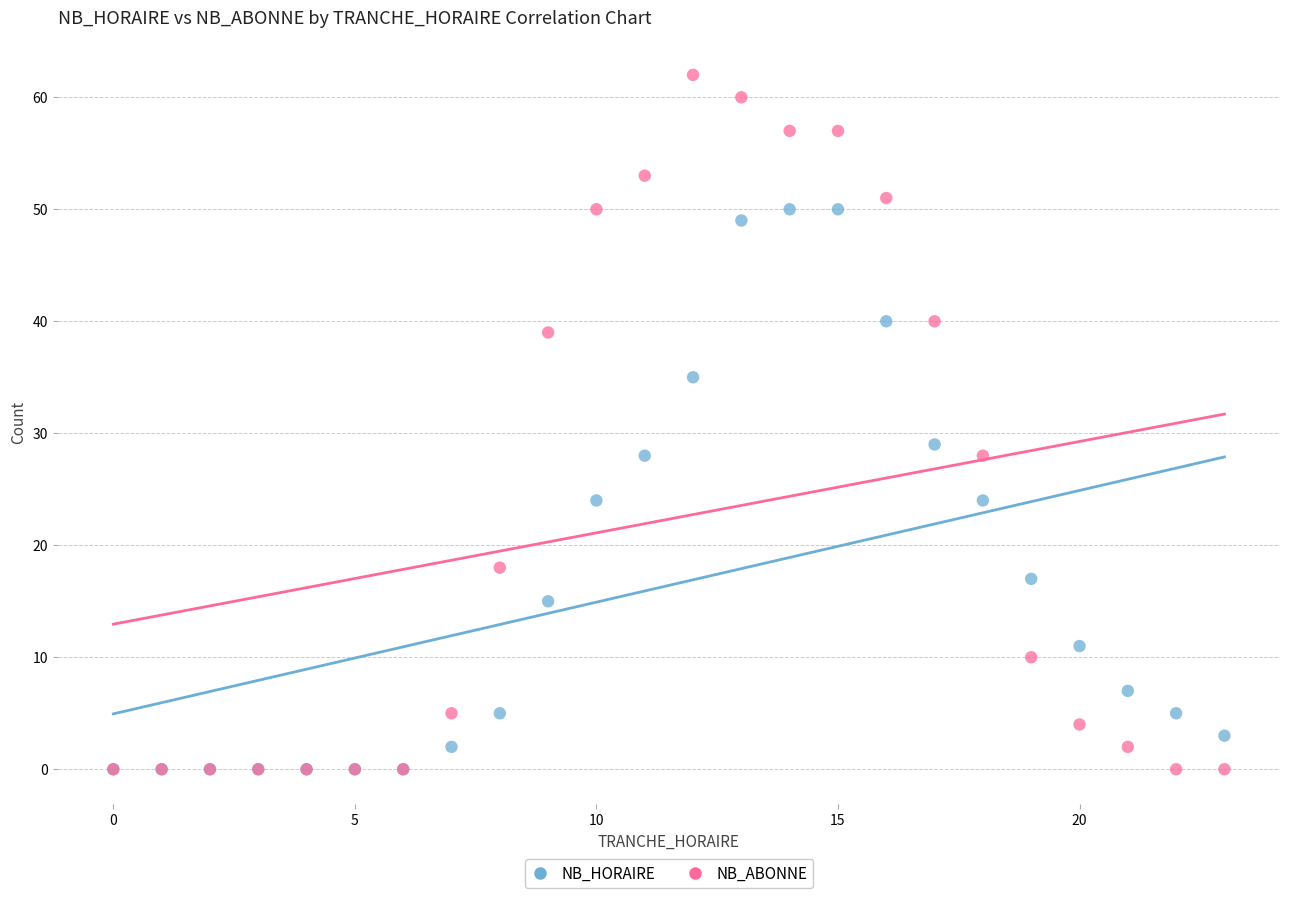

Across all series, what Y value is closest to 31?

29